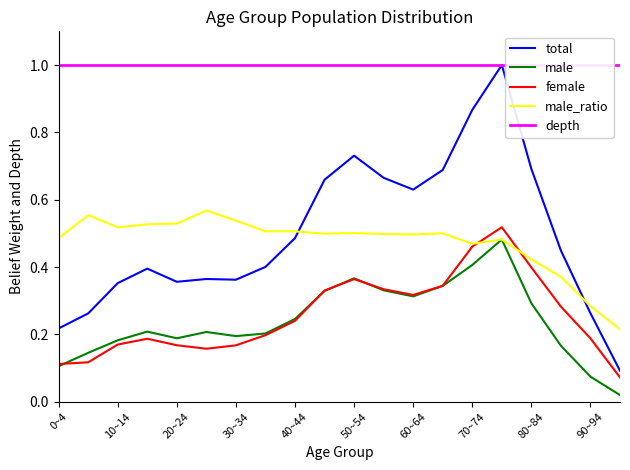

Which series ends up on top after the final intersection of male_ratio and total?

male_ratio